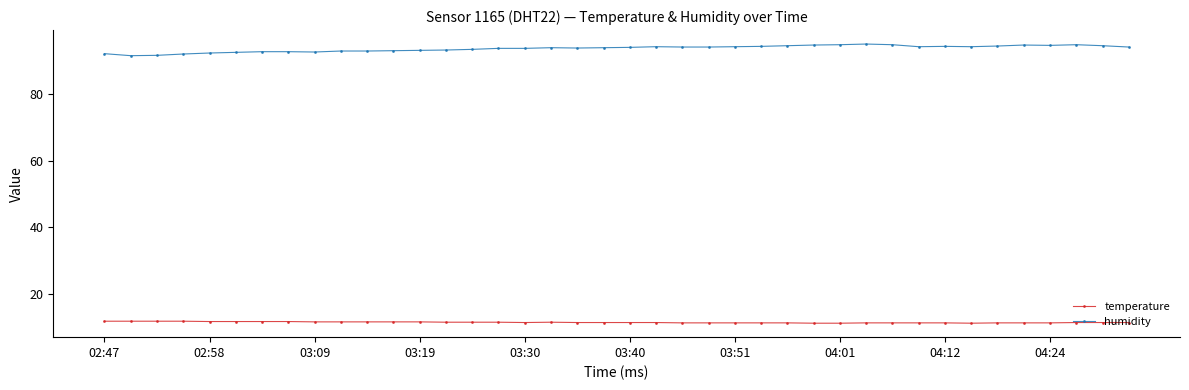

Does the chart have visible grid lines?

No